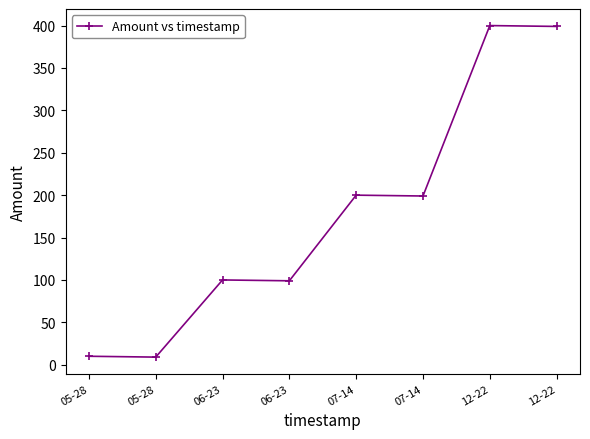

How many data points are less than 199?

4